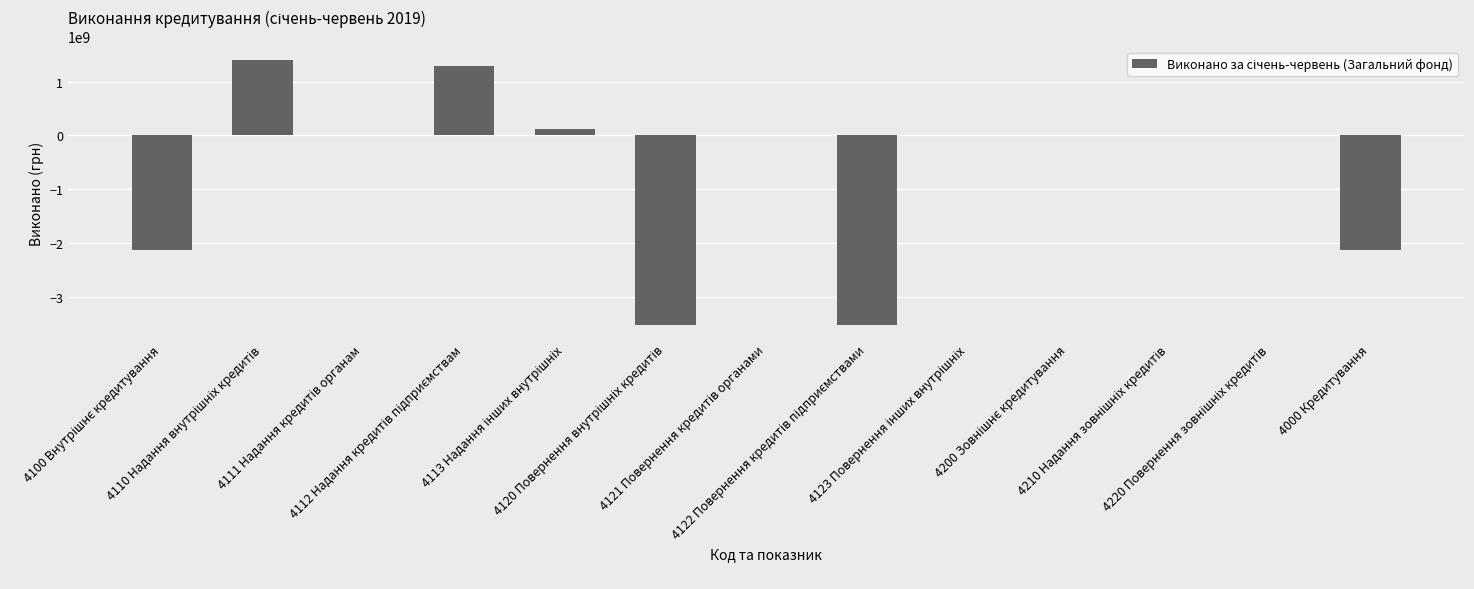

What is the maximum value shown in the chart?

1408962093.7